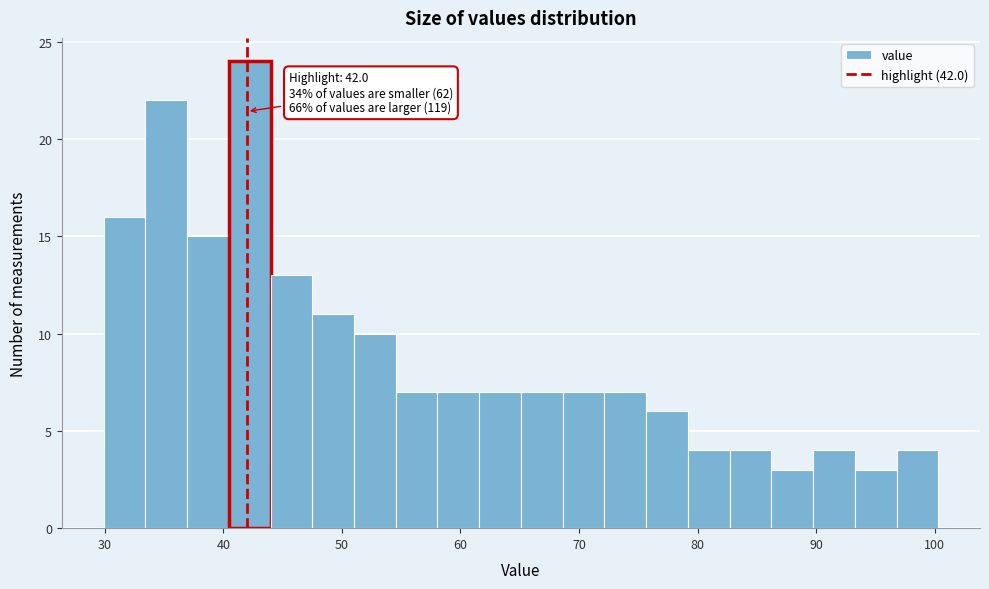

Around what value on the x-axis is the tallest bar? Give the approximate position of its centre, as read against the axis.

42